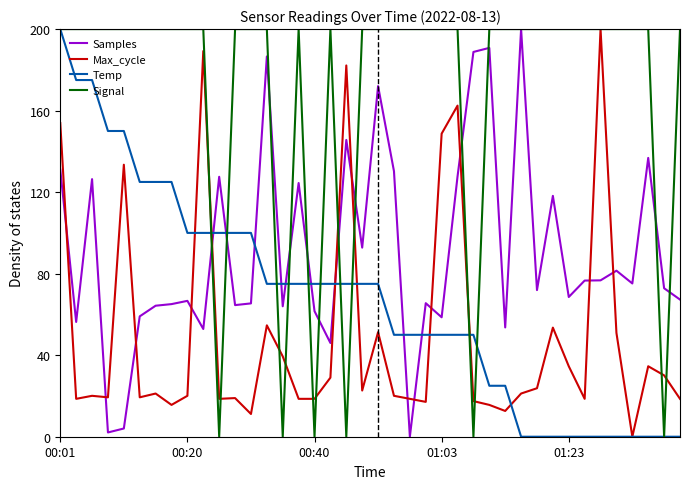

How many intersections are there between Samples and Temp?

9